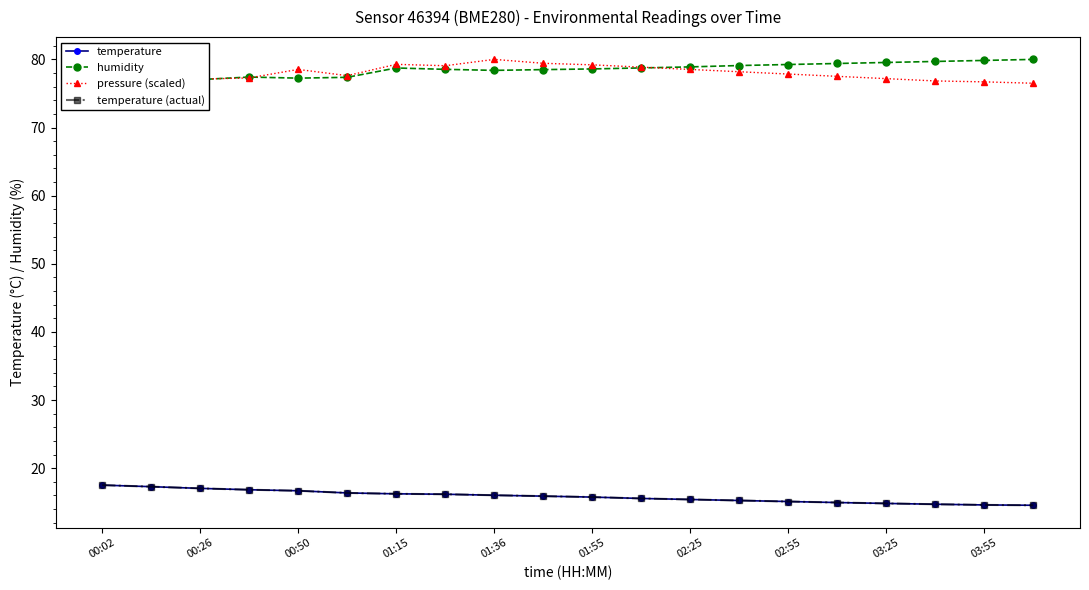

What is the greatest value displayed?

80.0